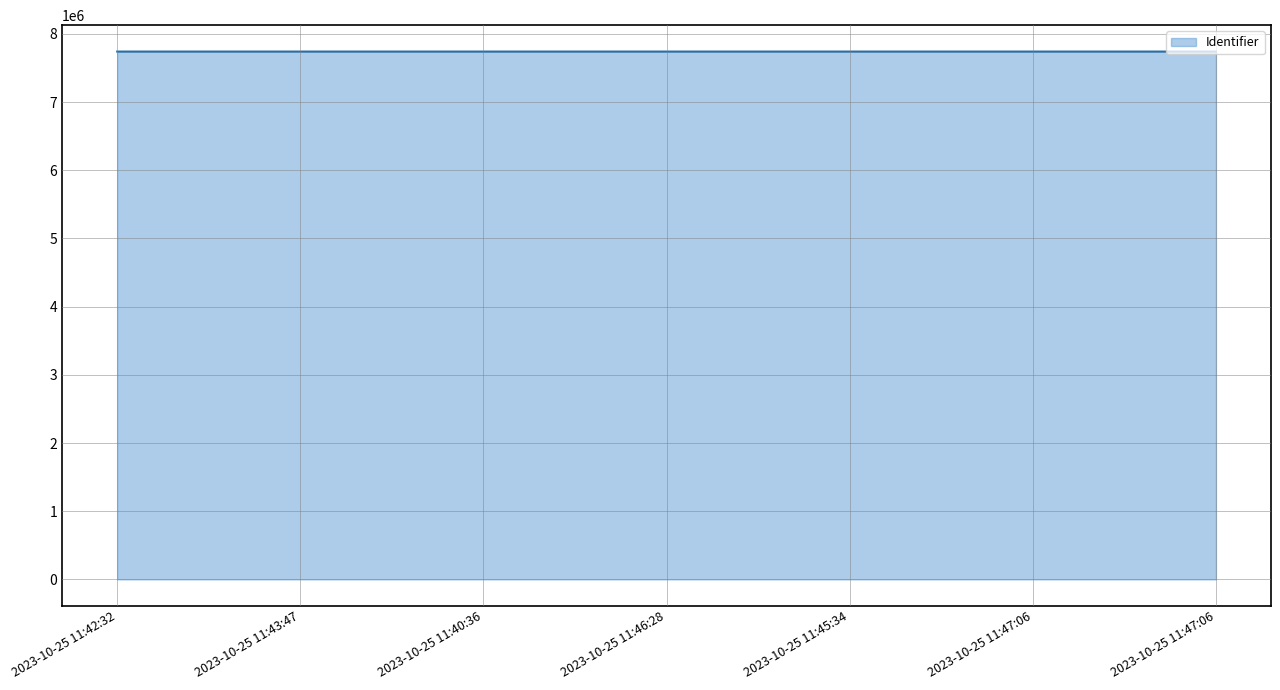

The value at 2023-10-25 11:47:06 is 7741490. True or false?

True